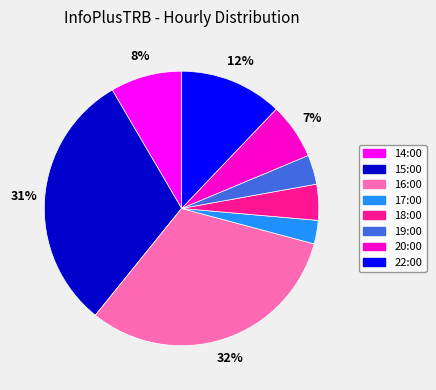

Is the sum of 15:00 and 22:00 greater than half?

No